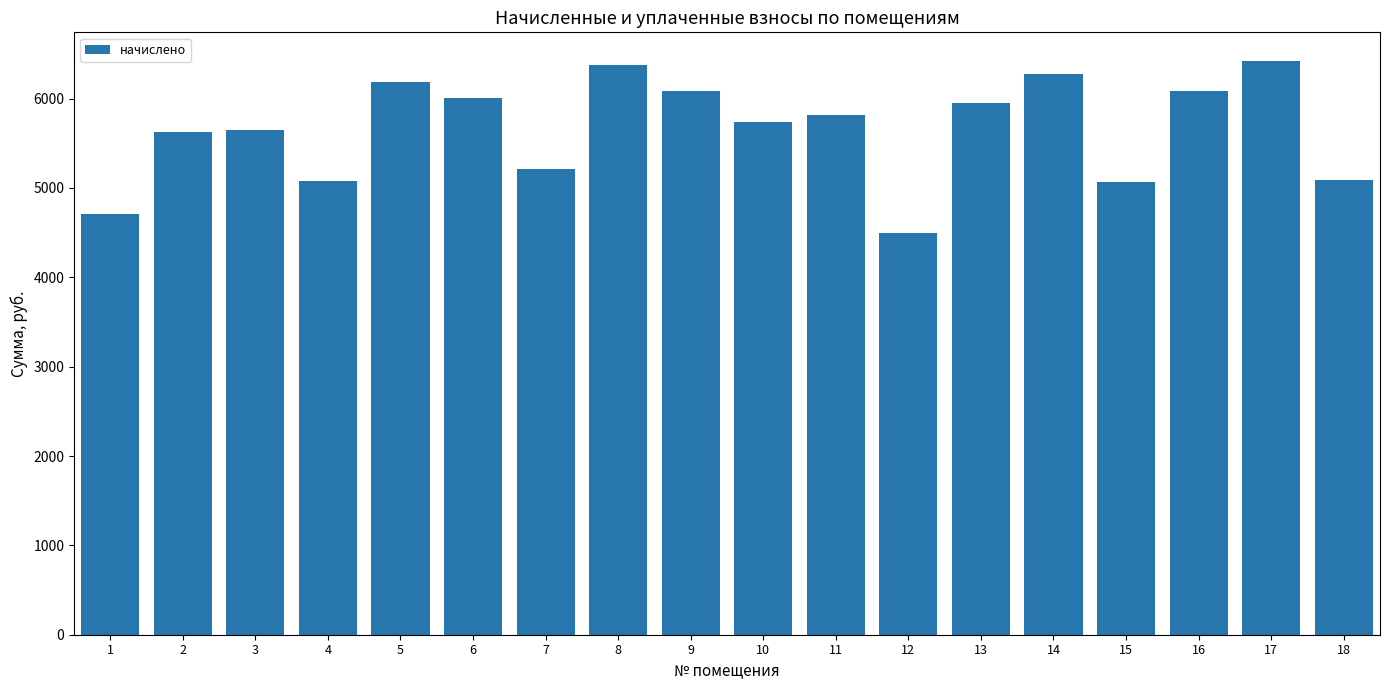

At which category does the chart reach its minimum across all series?

12